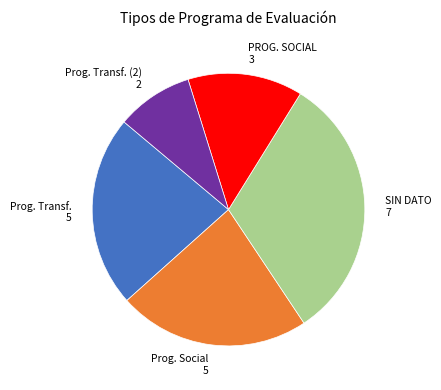

Is there any slice that represents more than half of the pie?

No